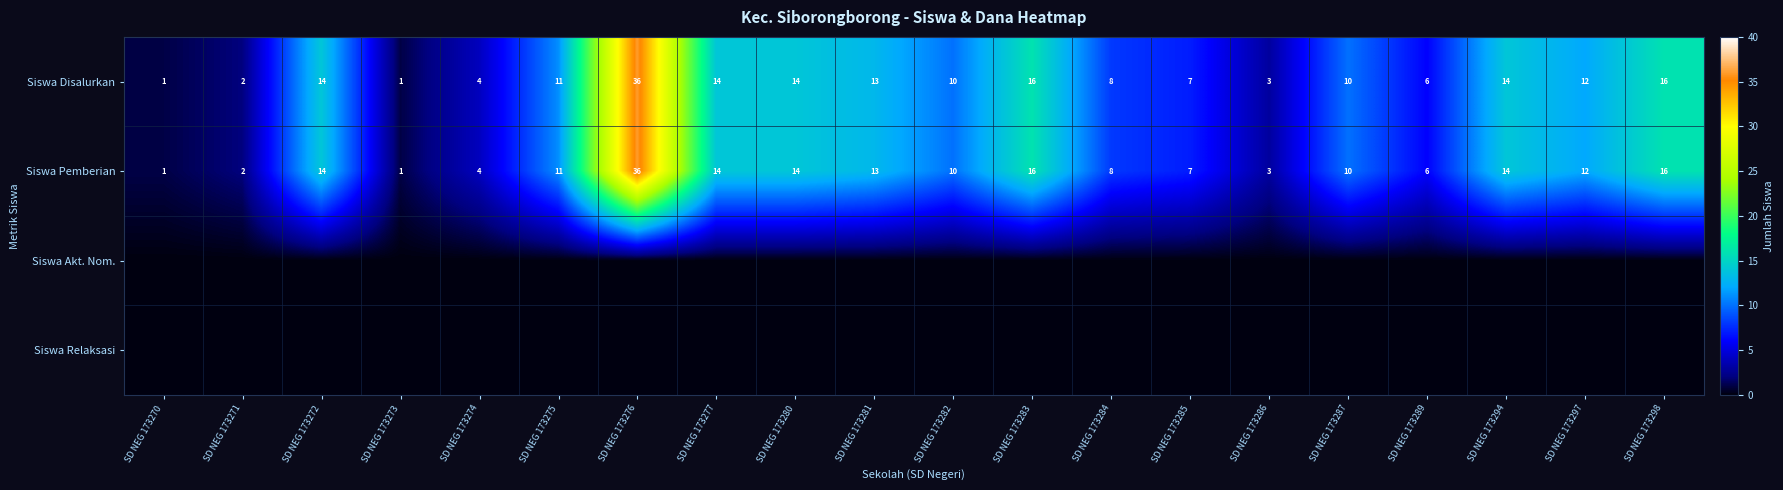

What is the sum of the Siswa Disalurkan values at SD NEG 173272 and SD NEG 173289?

20